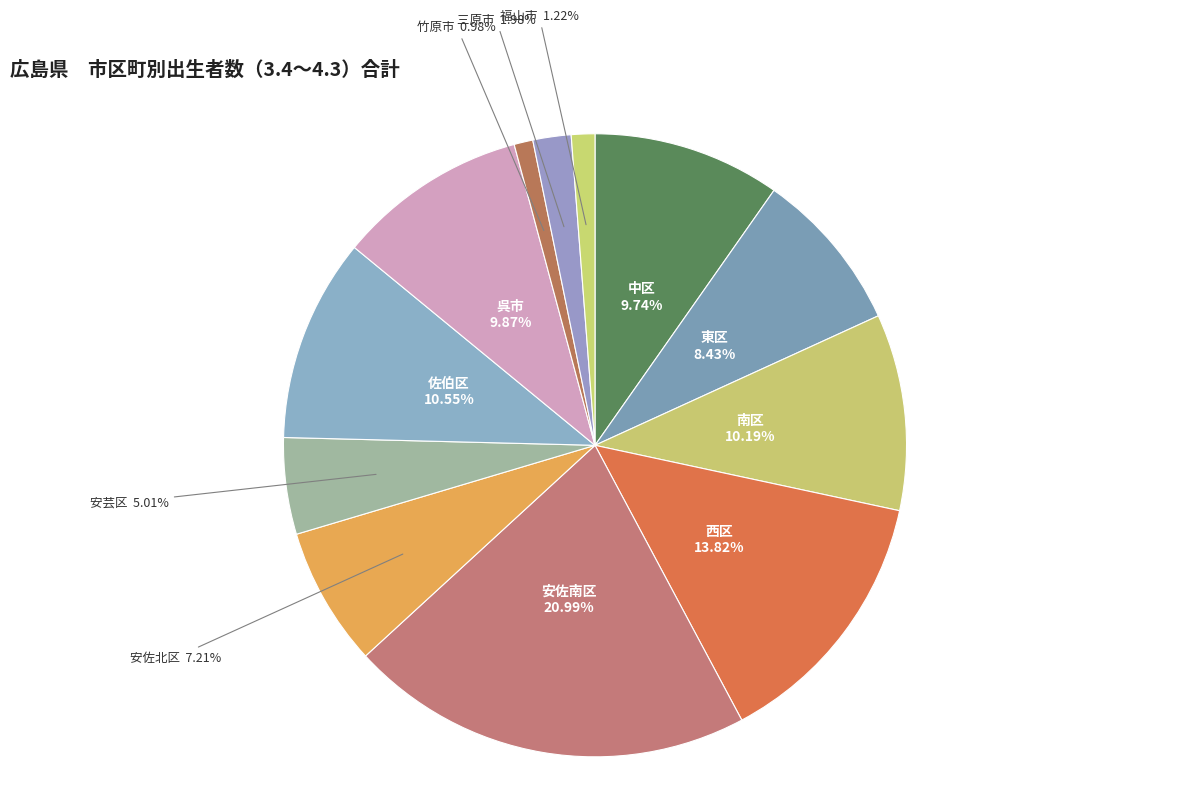

Is the sum of 安佐北区 and 佐伯区 greater than half?

No